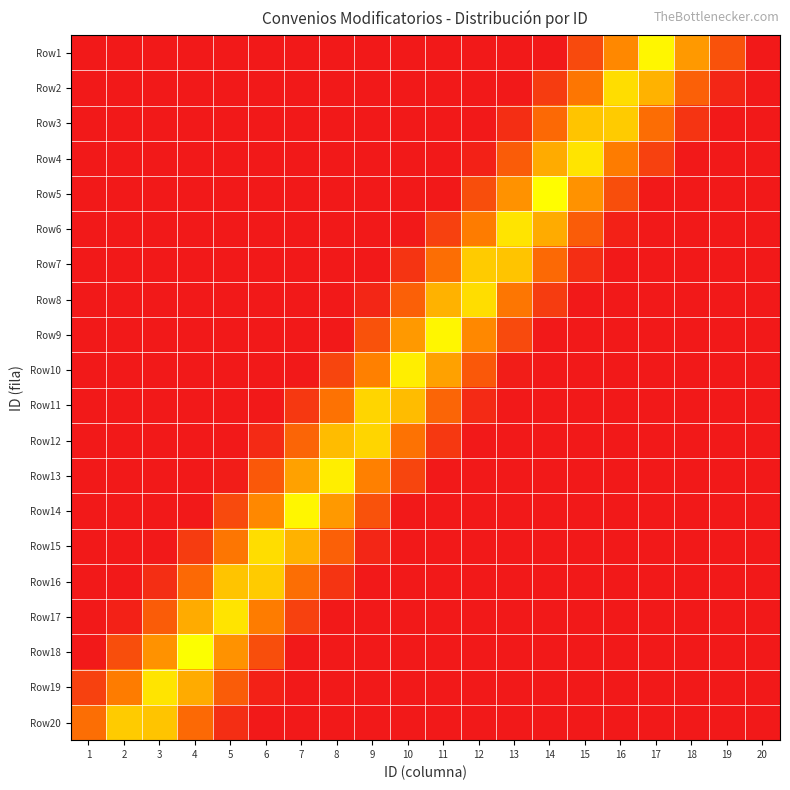

Which label corresponds to the largest value in the chart?

4